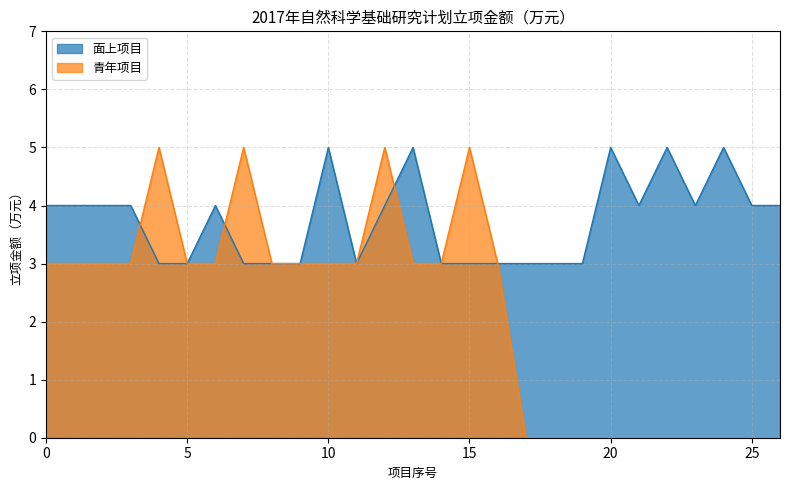

Count the values in the range 3 to 4.

22